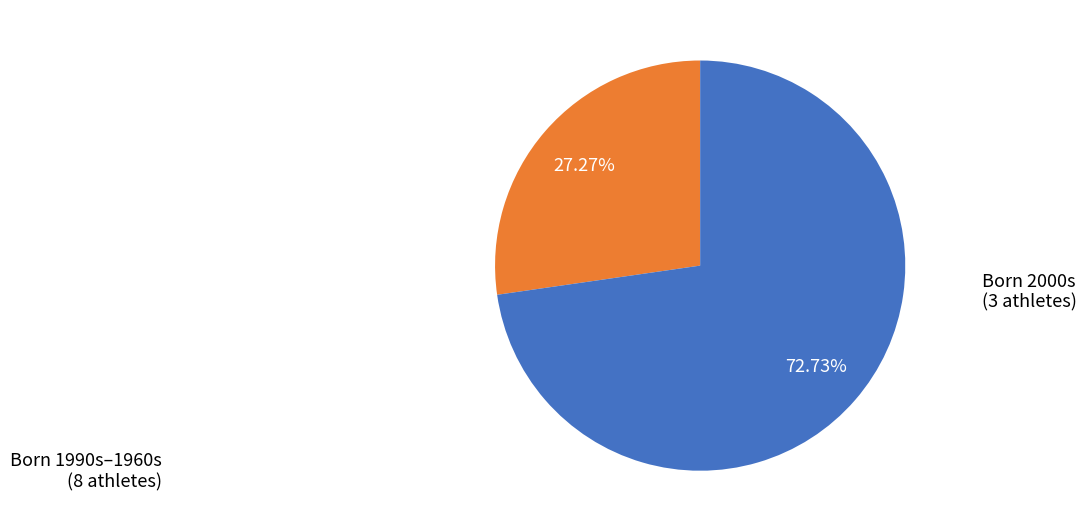

How many segments does this pie chart have?

2